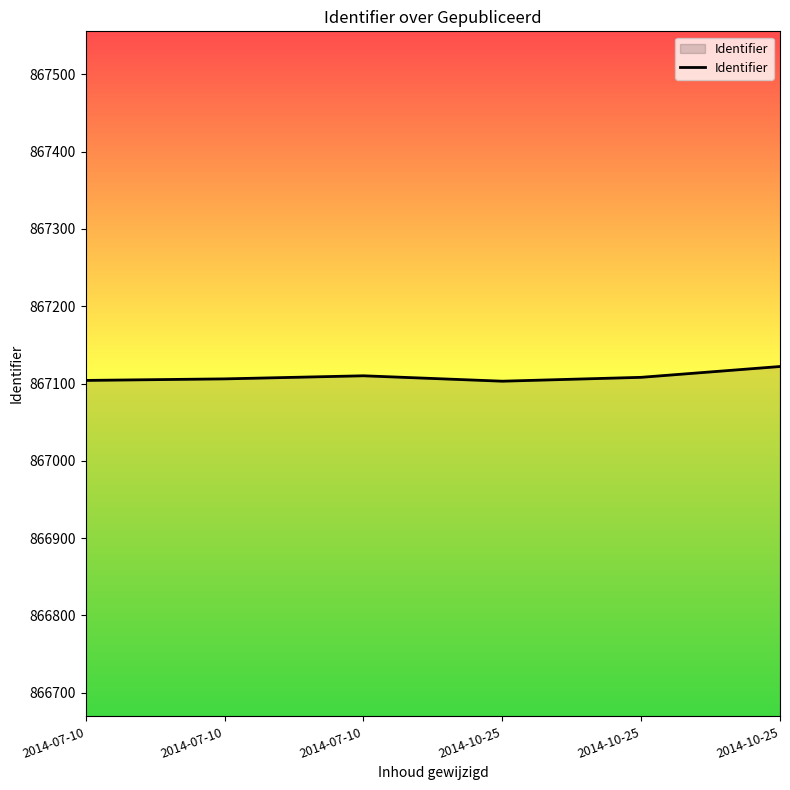

How many points are higher than both their immediate neighbors (excluding endpoints)?

1